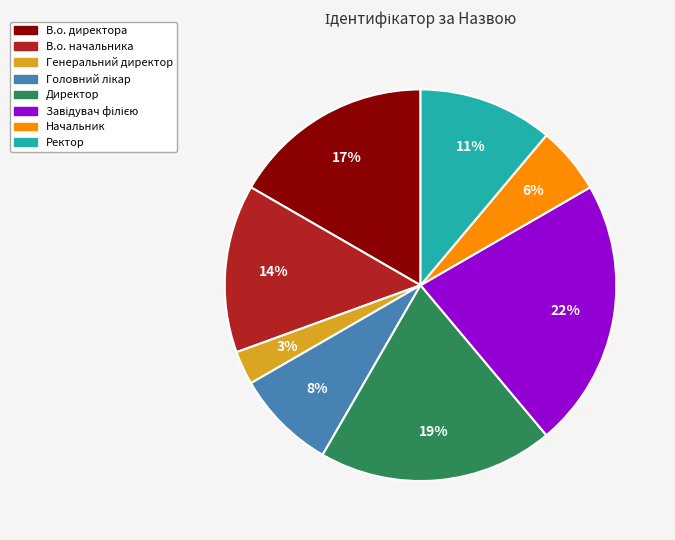

Which category has the smallest portion of the pie?

Генеральний директор